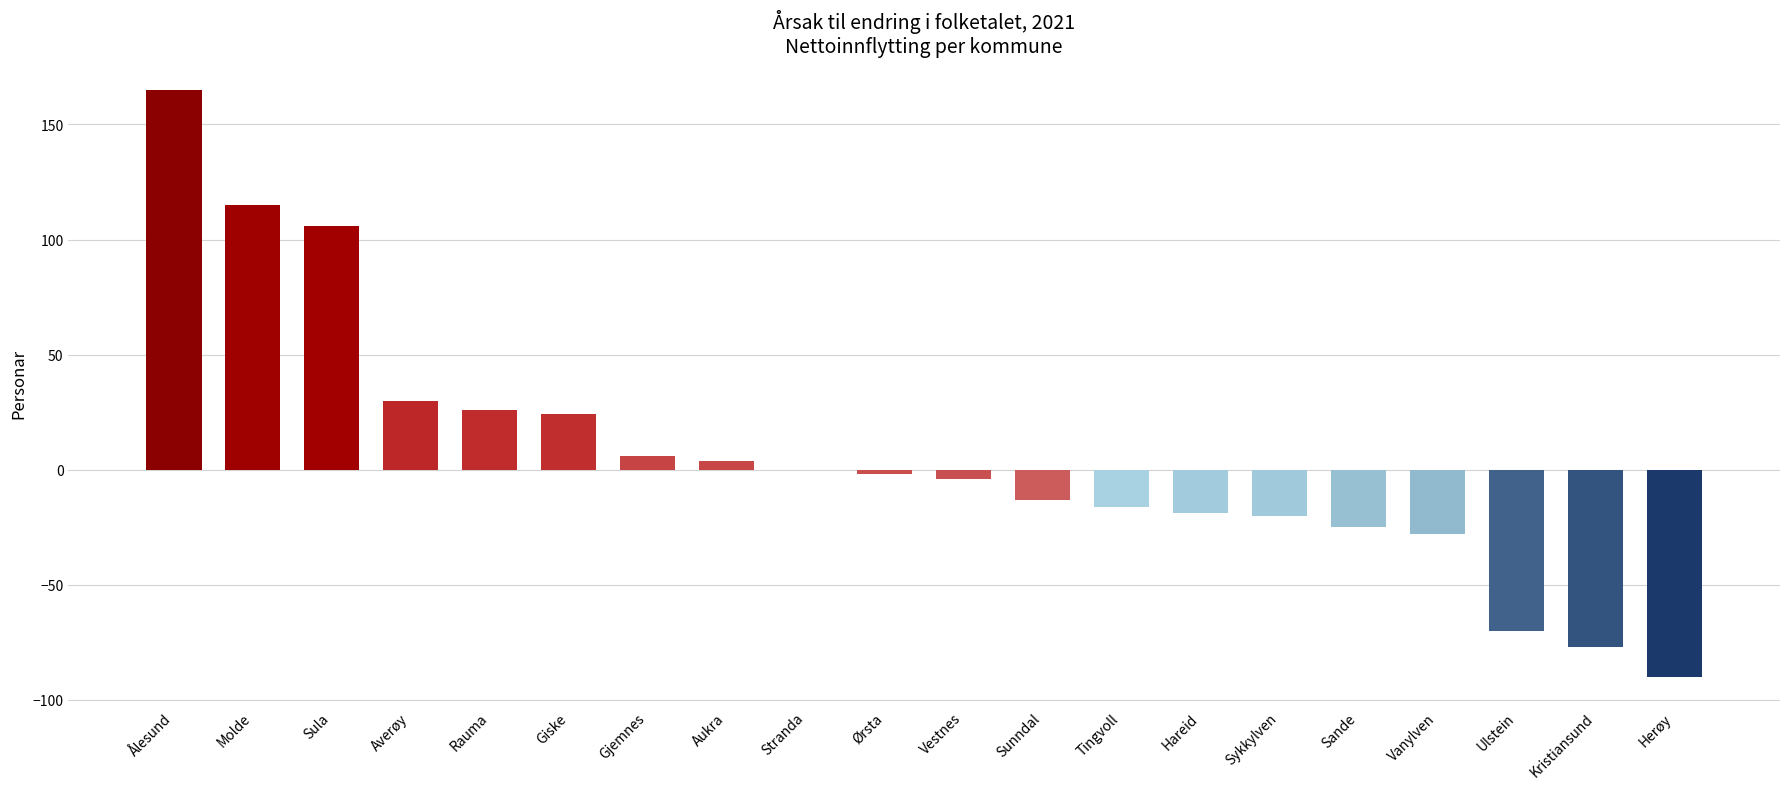

Between Ålesund and Hareid, which is larger?

Ålesund